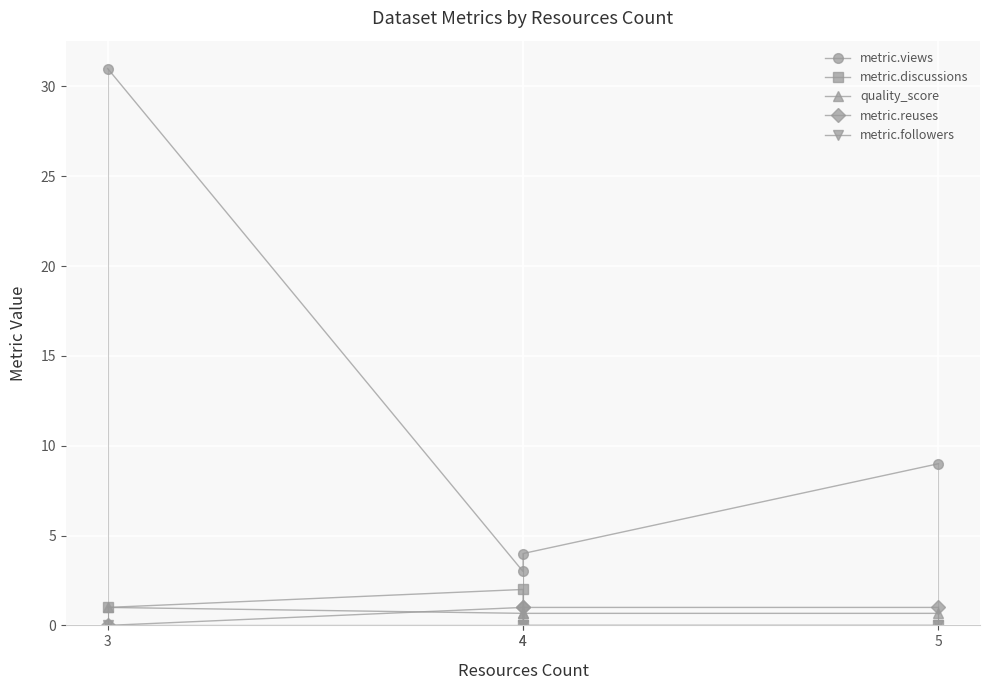

What are all the series names shown in the legend?

metric.views, metric.discussions, quality_score, metric.reuses, metric.followers